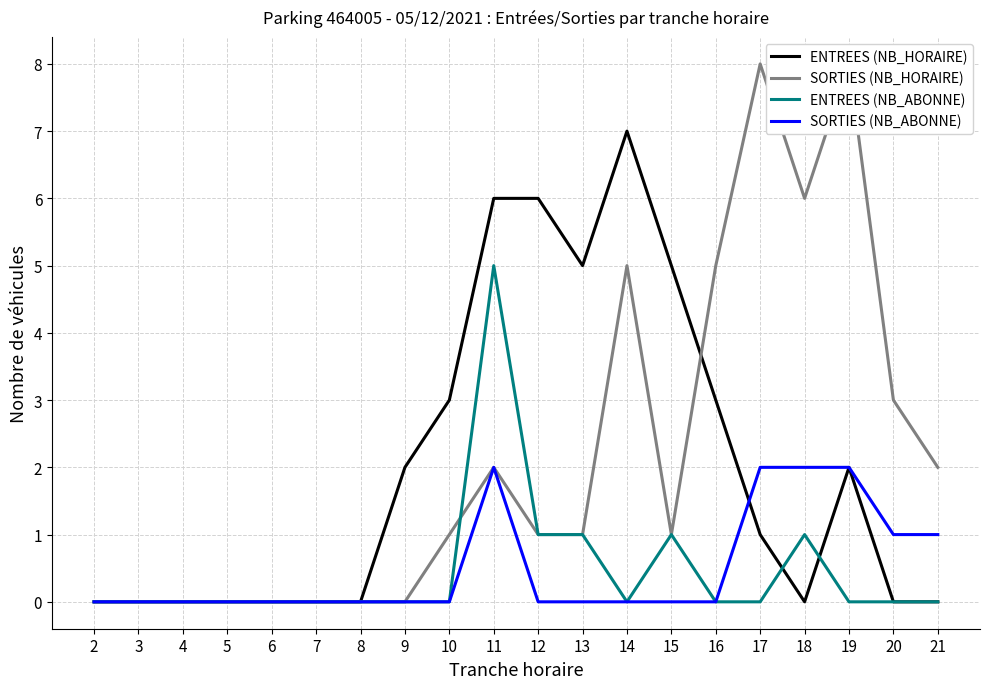

True or false: SORTIES (NB_ABONNE) and SORTIES (NB_HORAIRE) cross at least once.

False